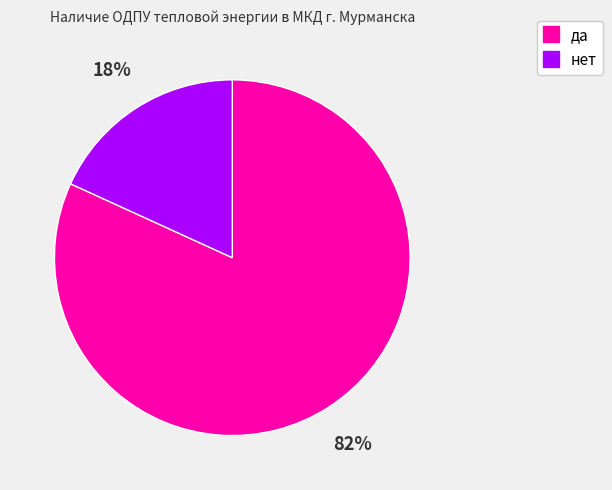

Does да represent more than half of the total?

Yes